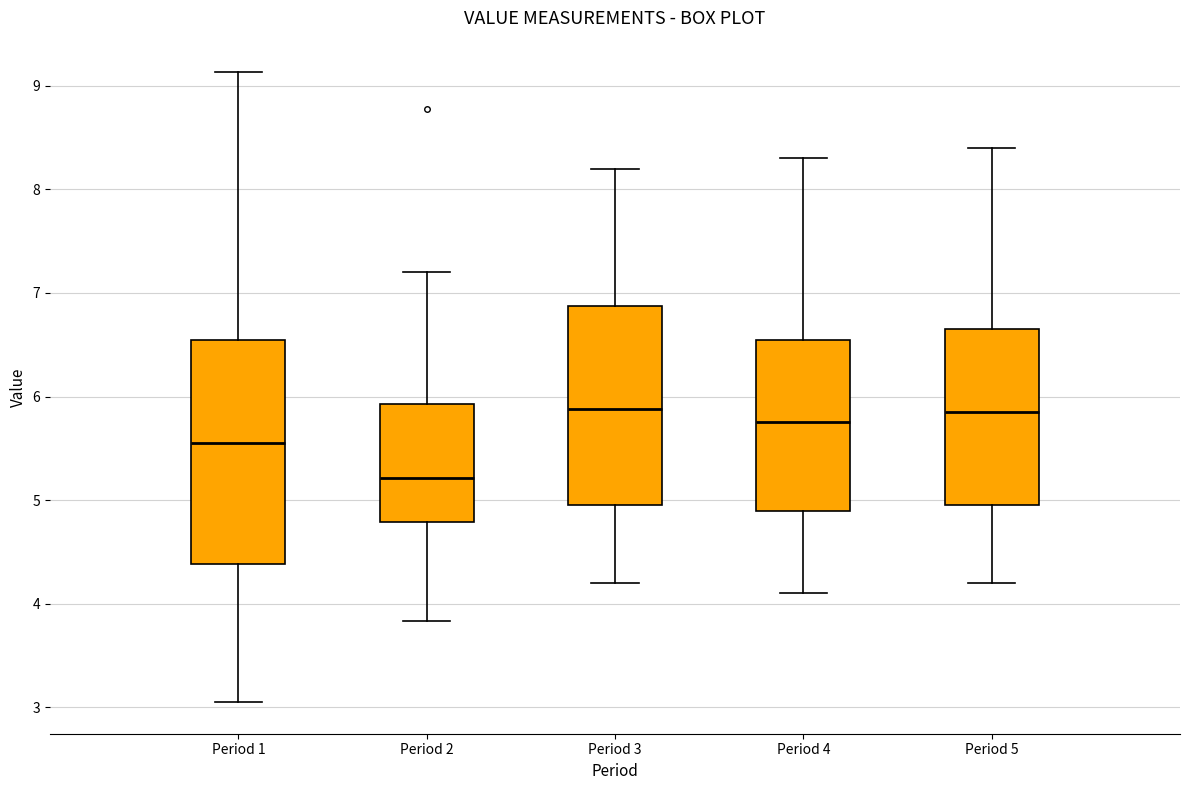

Which box is the tallest, from its lower edge to its upper edge?

Period 1